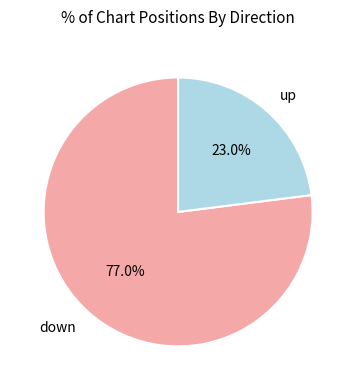

The down slice represents 77% of the pie. True or false?

True